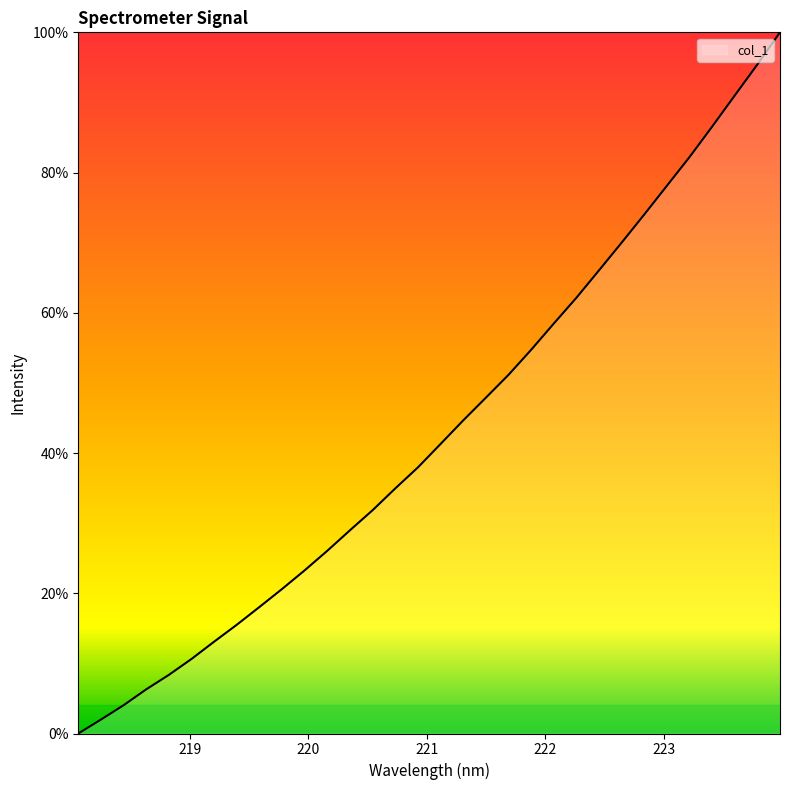

Reading left to right, list all the values displayed in this chart.

0.0	2.0	4.0	6.3	8.4	10.6	13.1	15.5	18.1	20.6	23.3	26.1	29.0	31.9	35.0	38.0	41.3	44.7	47.9	51.2	54.7	58.5	62.2	66.1	70.0	74.0	78.1	82.2	86.6	91.0	95.4	100.0